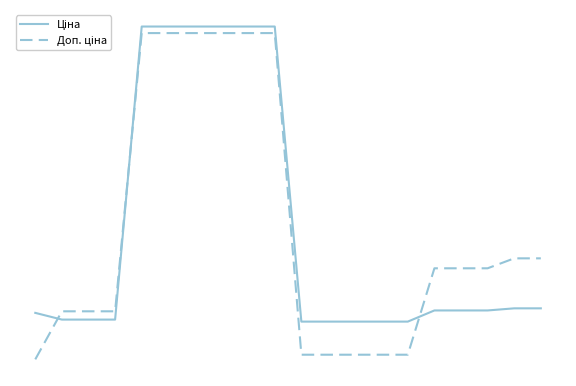

Does the chart display data point markers on the line(s)?

No